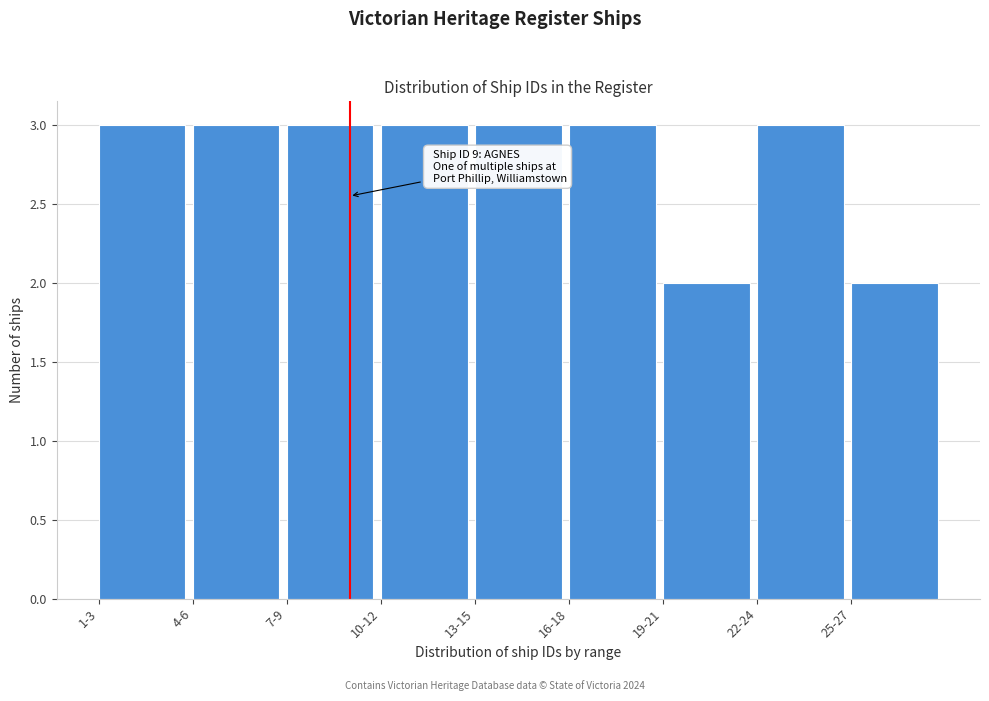

Reading left to right, extract all data points from this chart.

1-3=3	4-6=3	7-9=3	10-12=3	13-15=3	16-18=3	19-21=2	22-24=3	25-27=2